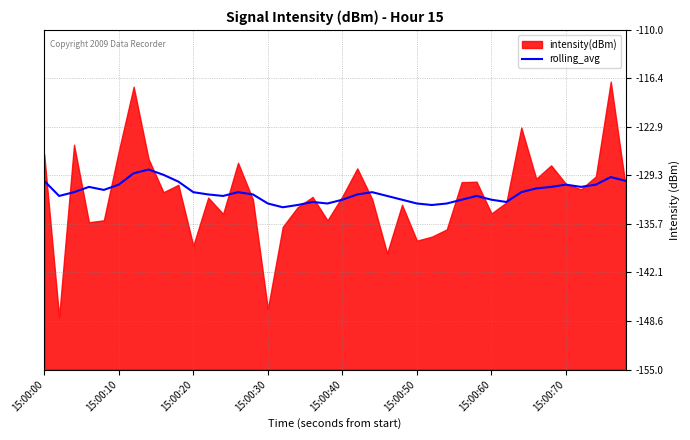

The rolling_avg series shows -69.3 at 15:00:10. True or false?

False